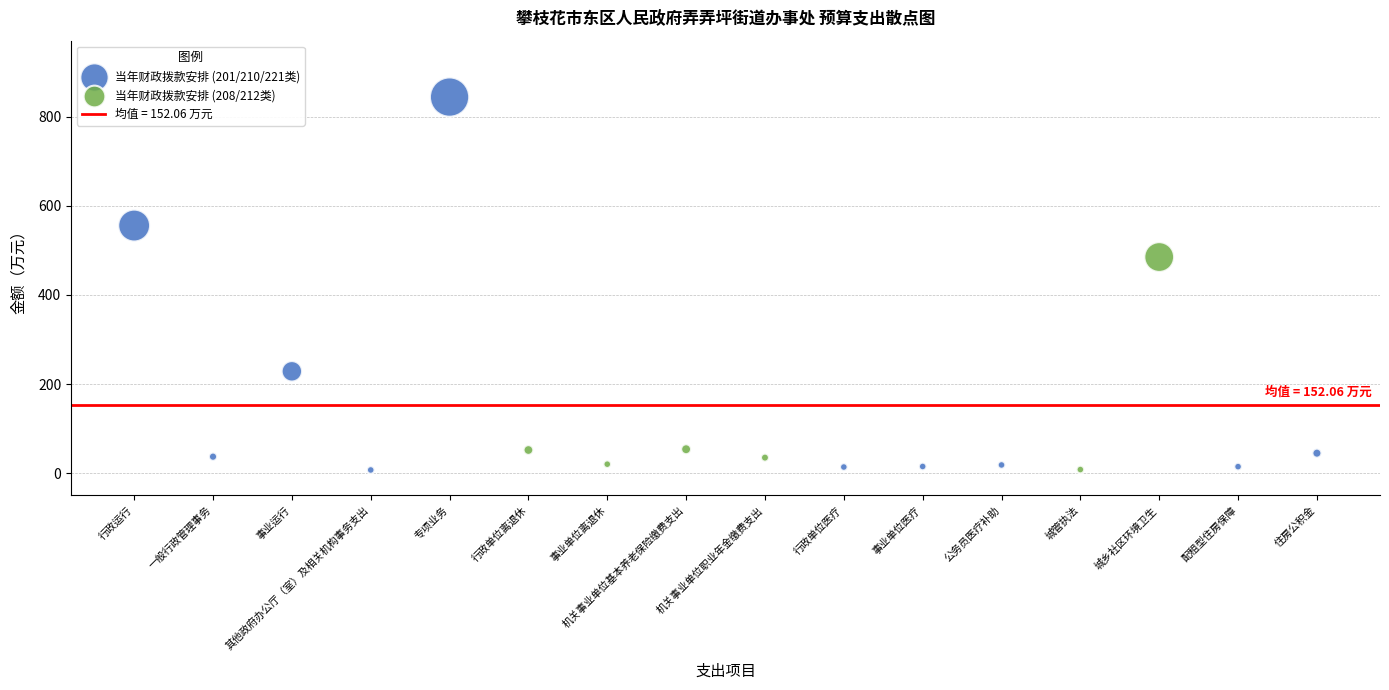

Which series has the largest Y range (max minus min)?

当年财政拨款安排 (201/210/221类)